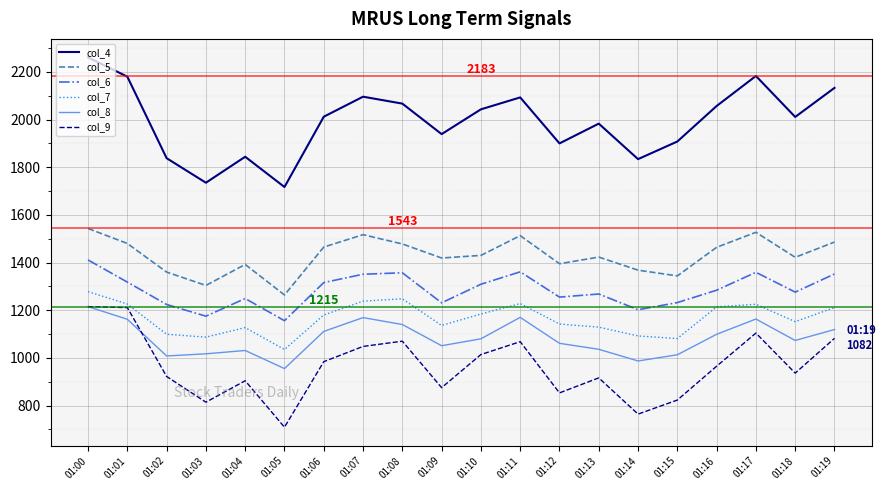

Where does the col_4 series first go above 2012?

01:00